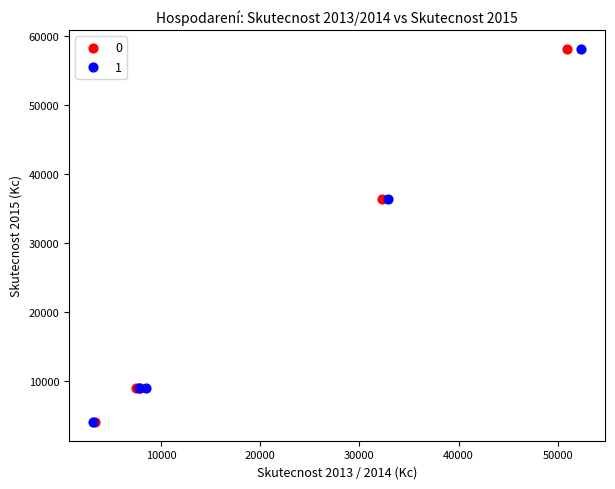

What are all the series names shown in the legend?

0, 1